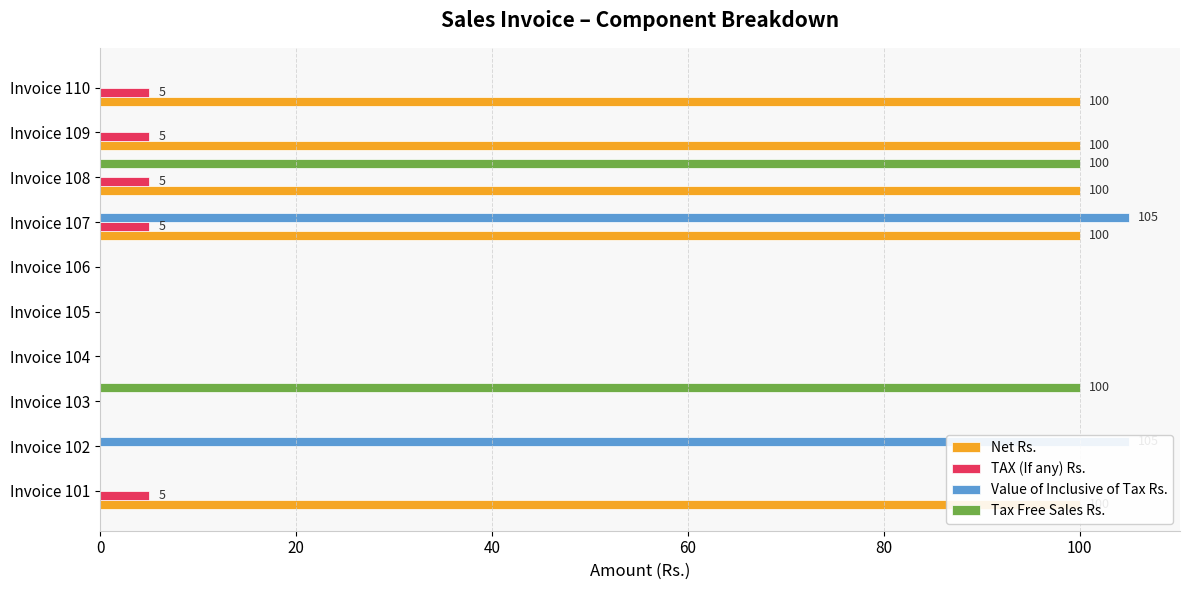

Are the bars grouped side by side (vs. stacked)?

Yes